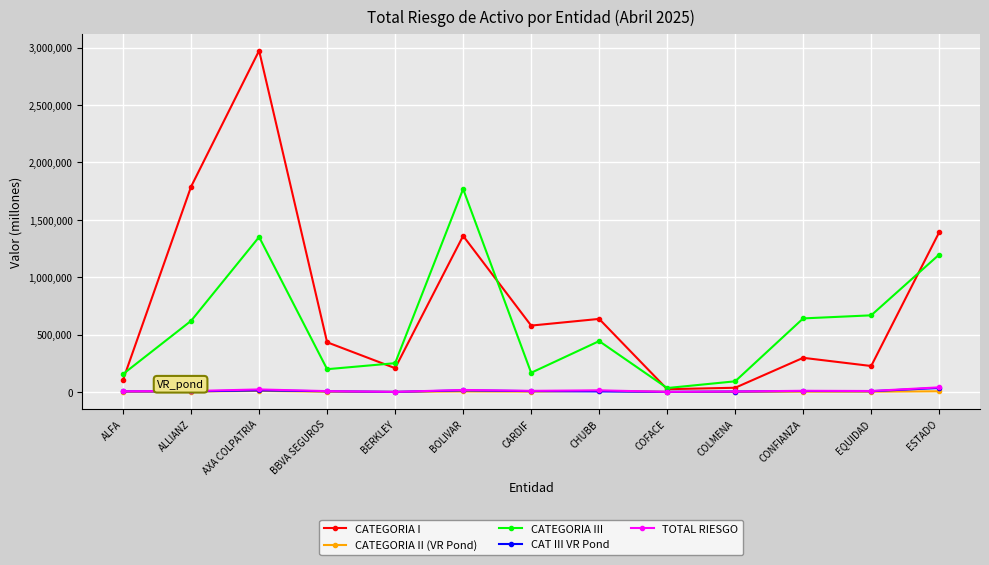

What is the value of the CATEGORIA I point at the 10th from the left?

36175.3